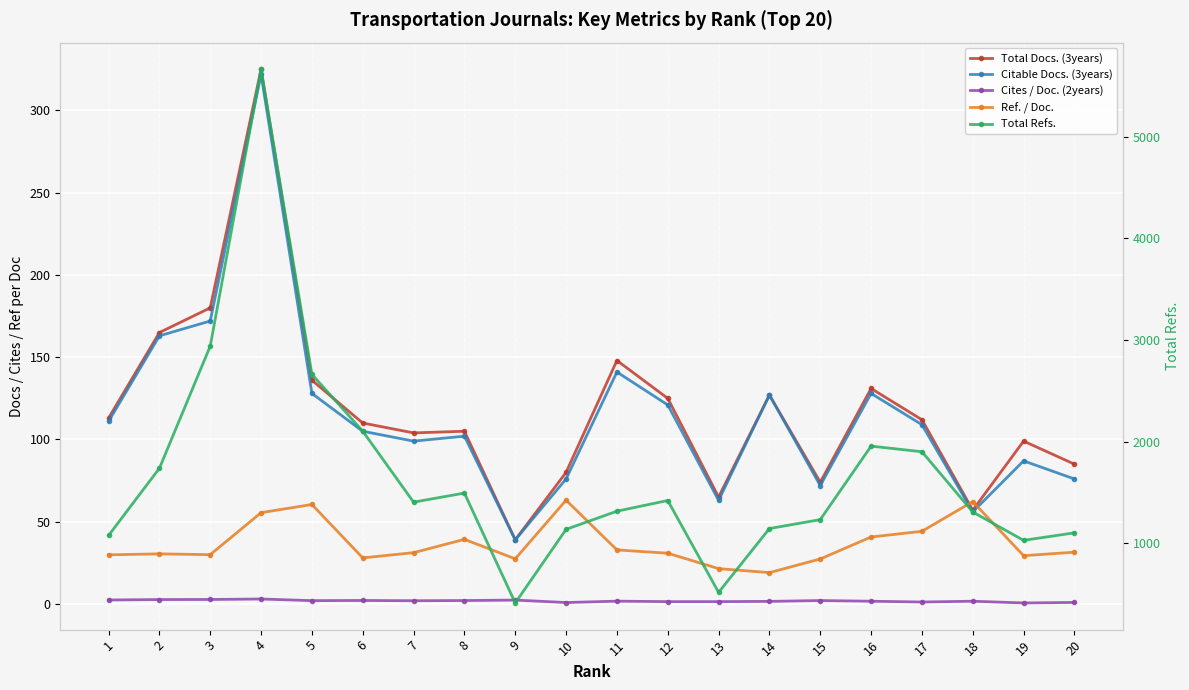

At how many categories does at least one series exceed 5028?

1